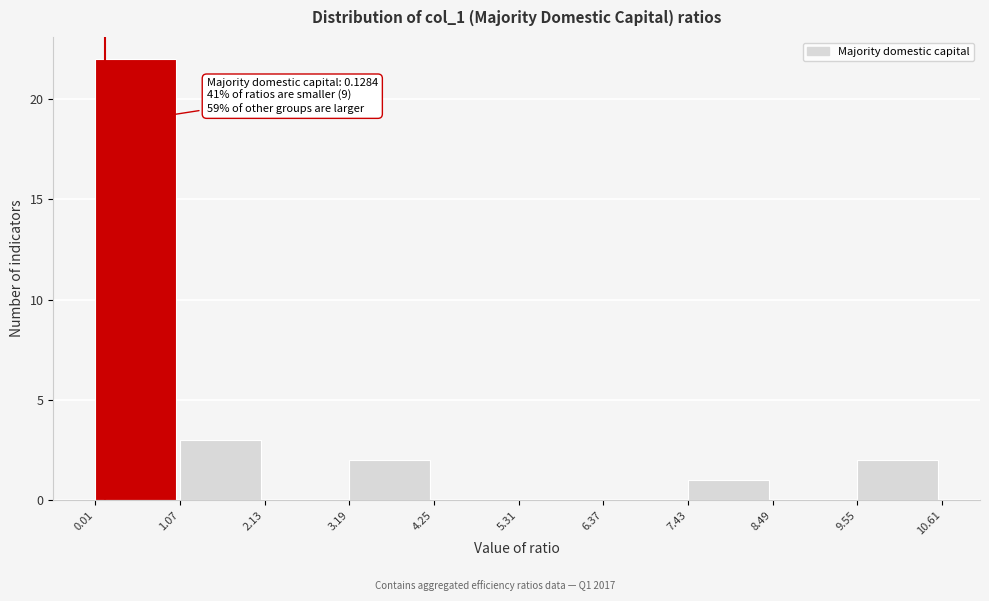

Which range on the x-axis has the tallest bar?

0.01 to 1.07